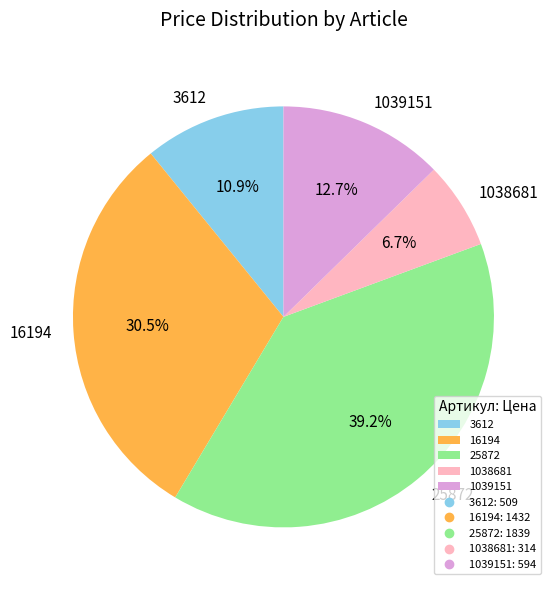

What percentage is NOT represented by 25872?

60.8%